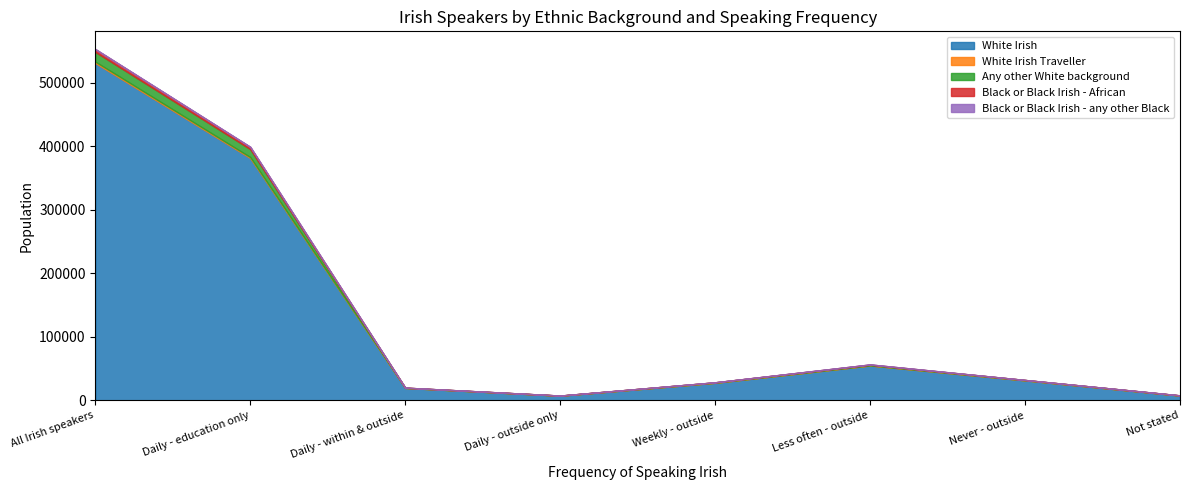

What is the approximate value of Black or Black Irish - any other Black at Not stated?

14